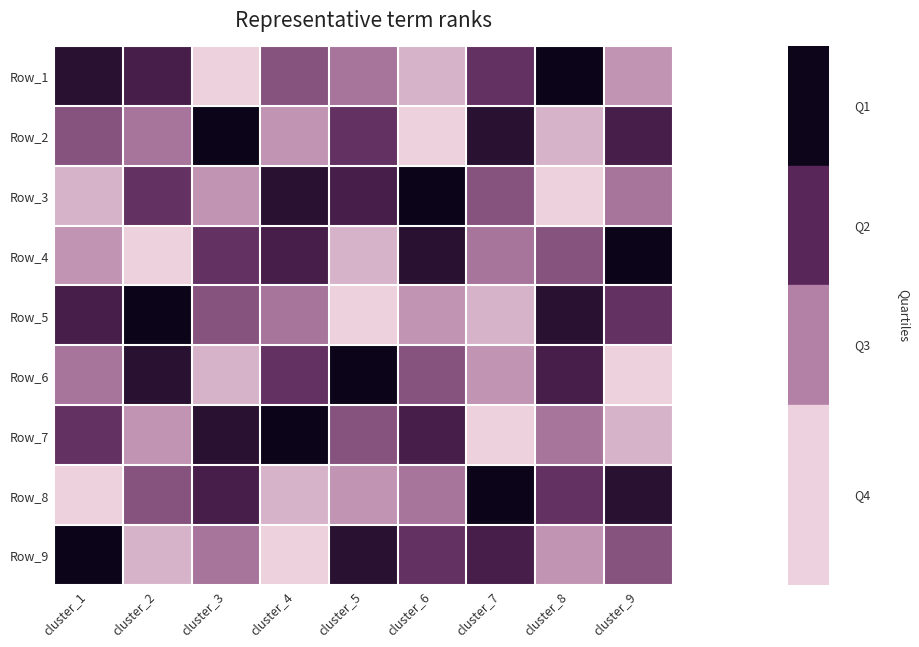

Which category has the highest value across all series?

cluster_3